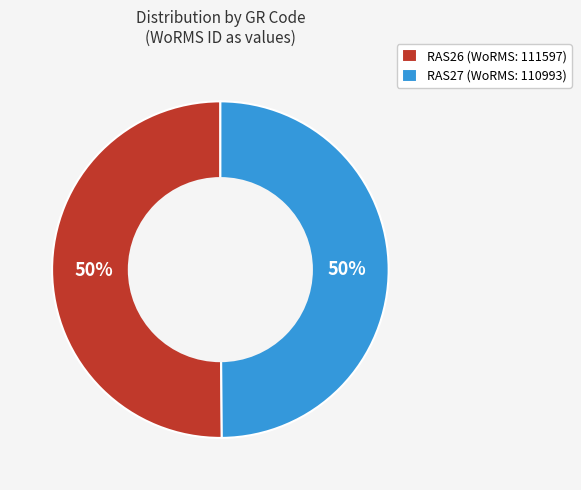

How many segments does this pie chart have?

2